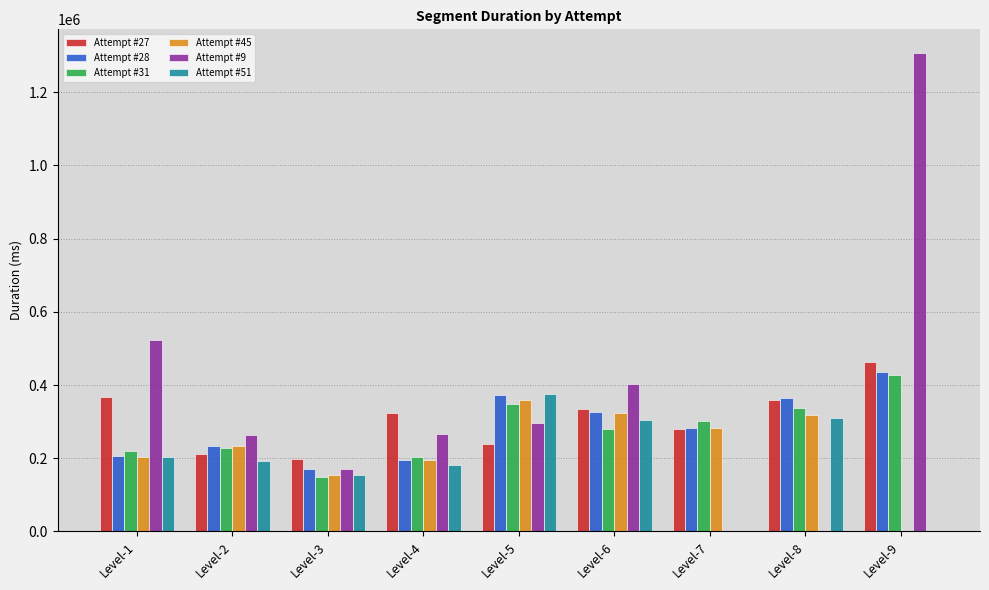

Is it true that Attempt #28 equals 73912 at Level-3?

False